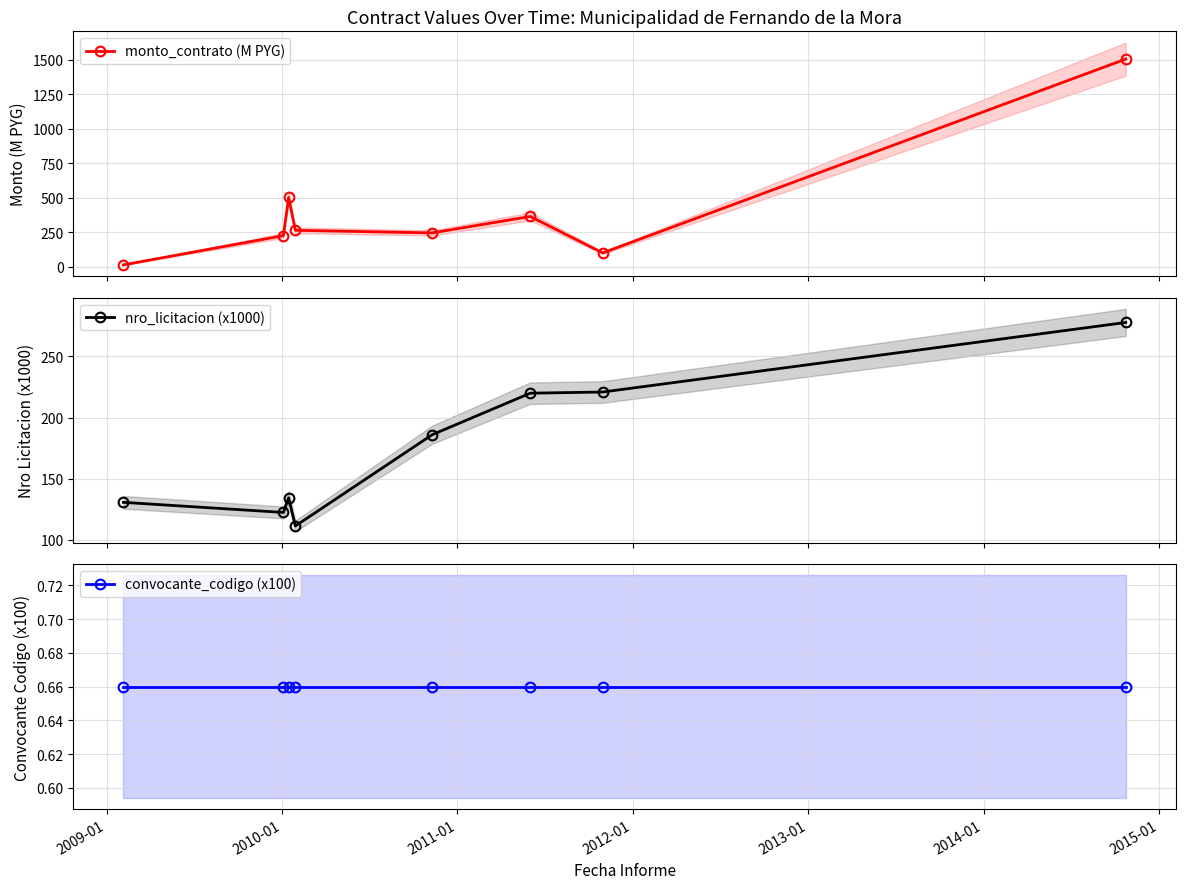

Does the chart have visible grid lines?

Yes